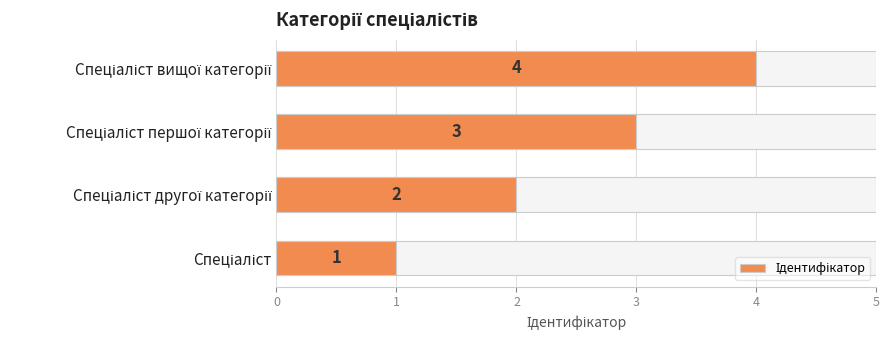

Is it true that the value at Спеціаліст першої категорії is 3?

True